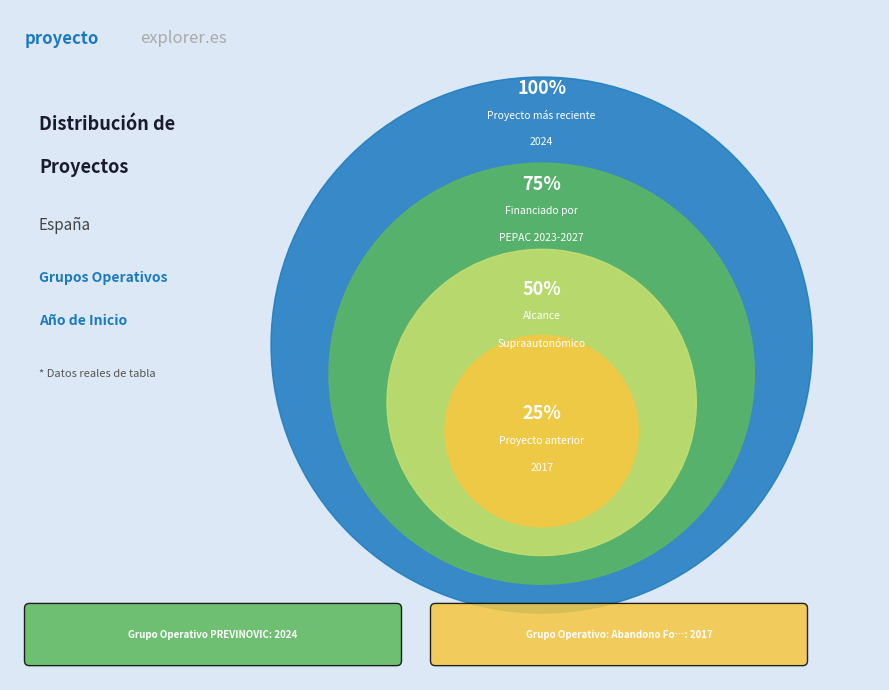

Is it true that Grupo Operativo PREVINOVIC is 60% of the pie?

False